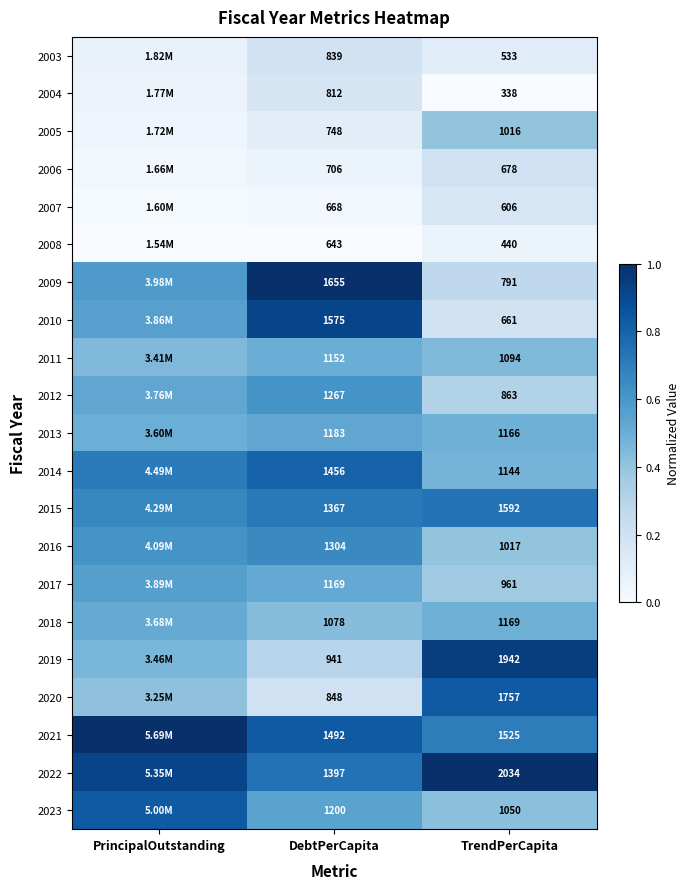

Which label corresponds to the largest value in the chart?

PrincipalOutstanding